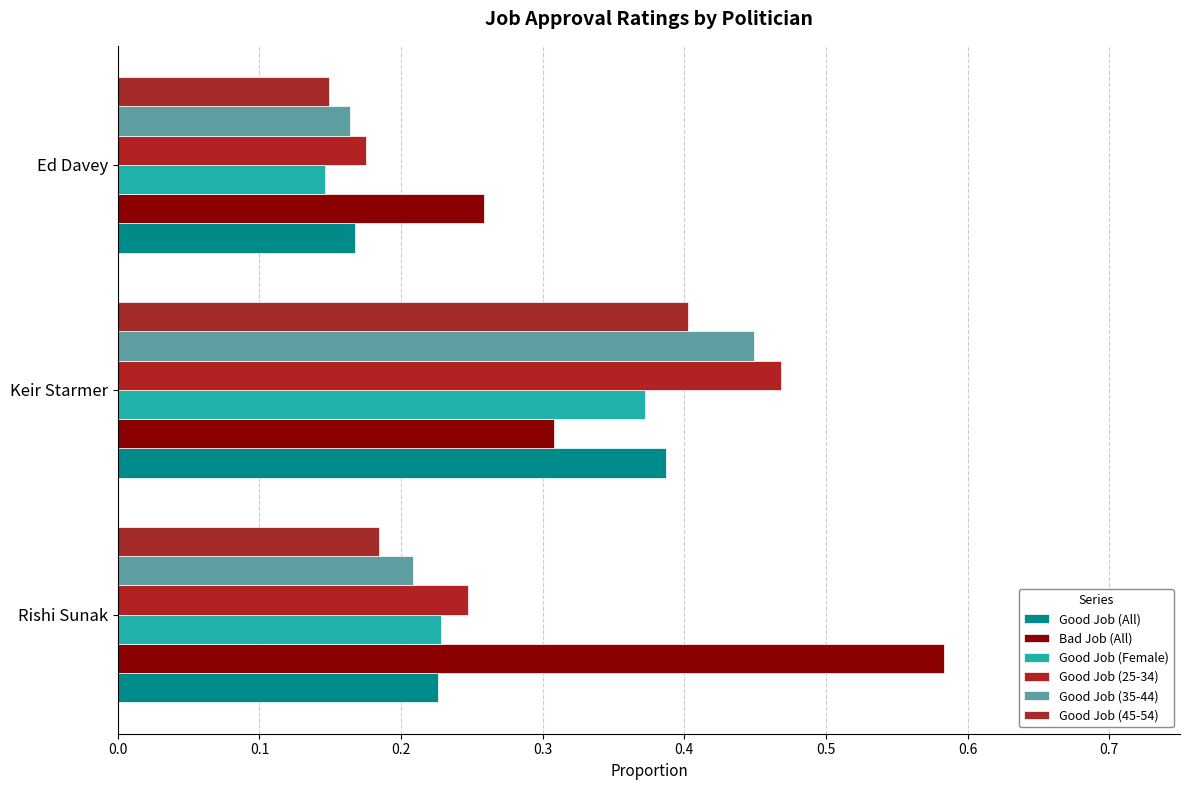

Count the number of categories in the chart.

3